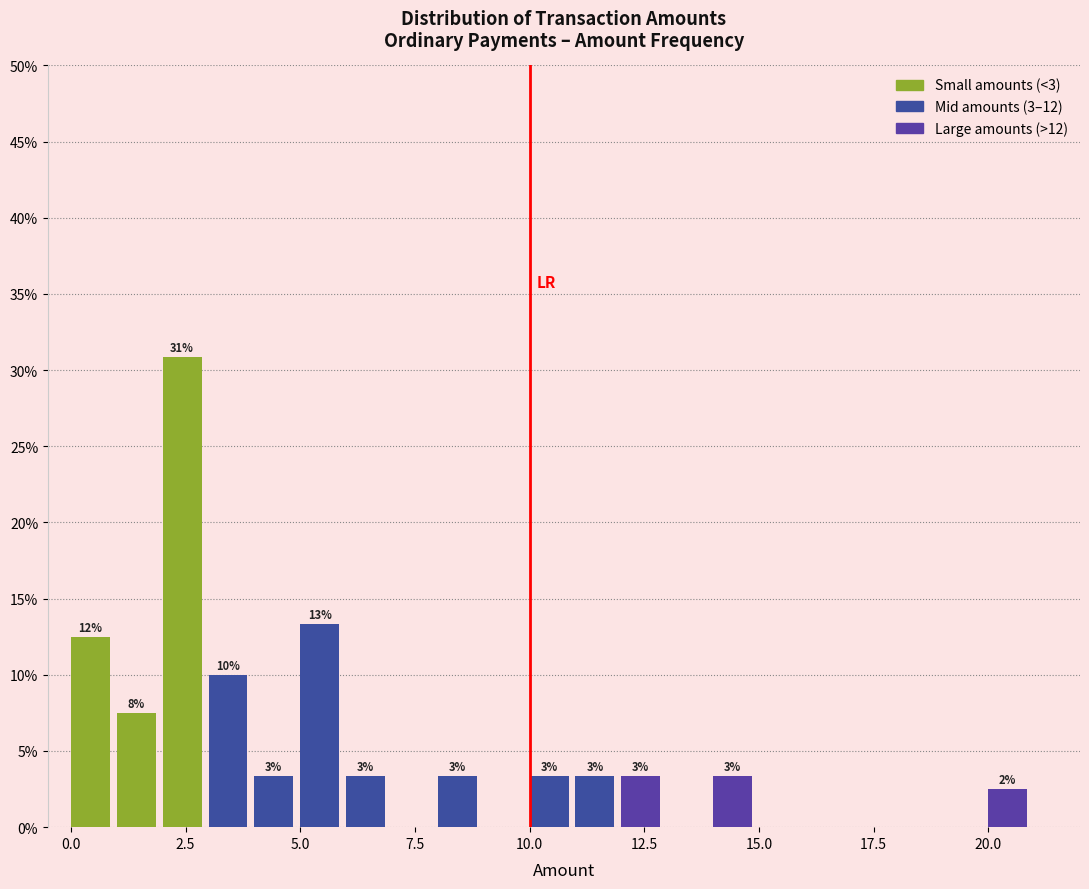

Read against the x-axis, roughly where is the centre of the tallest bar?

2.5